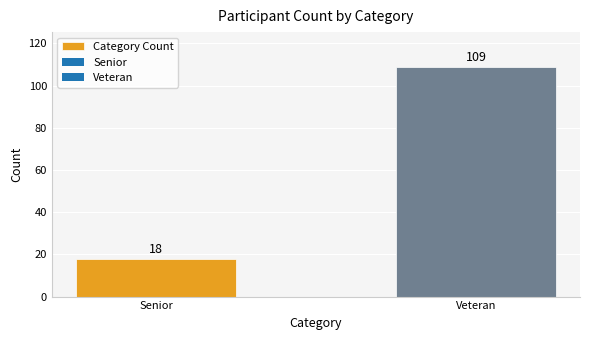

What is the ratio of the value at Senior to the value at Veteran?

0.2